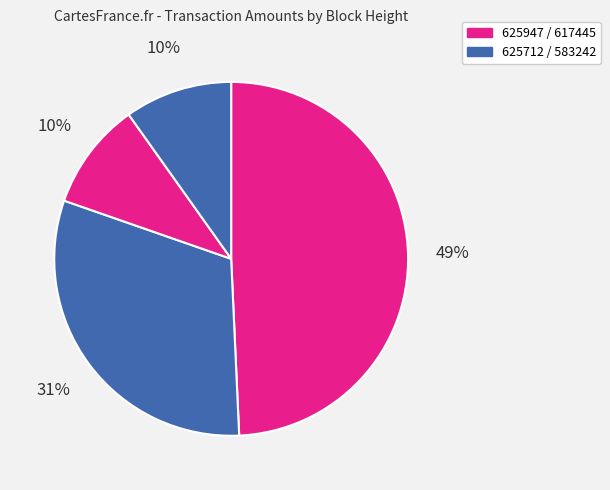

How many segments does this pie chart have?

4